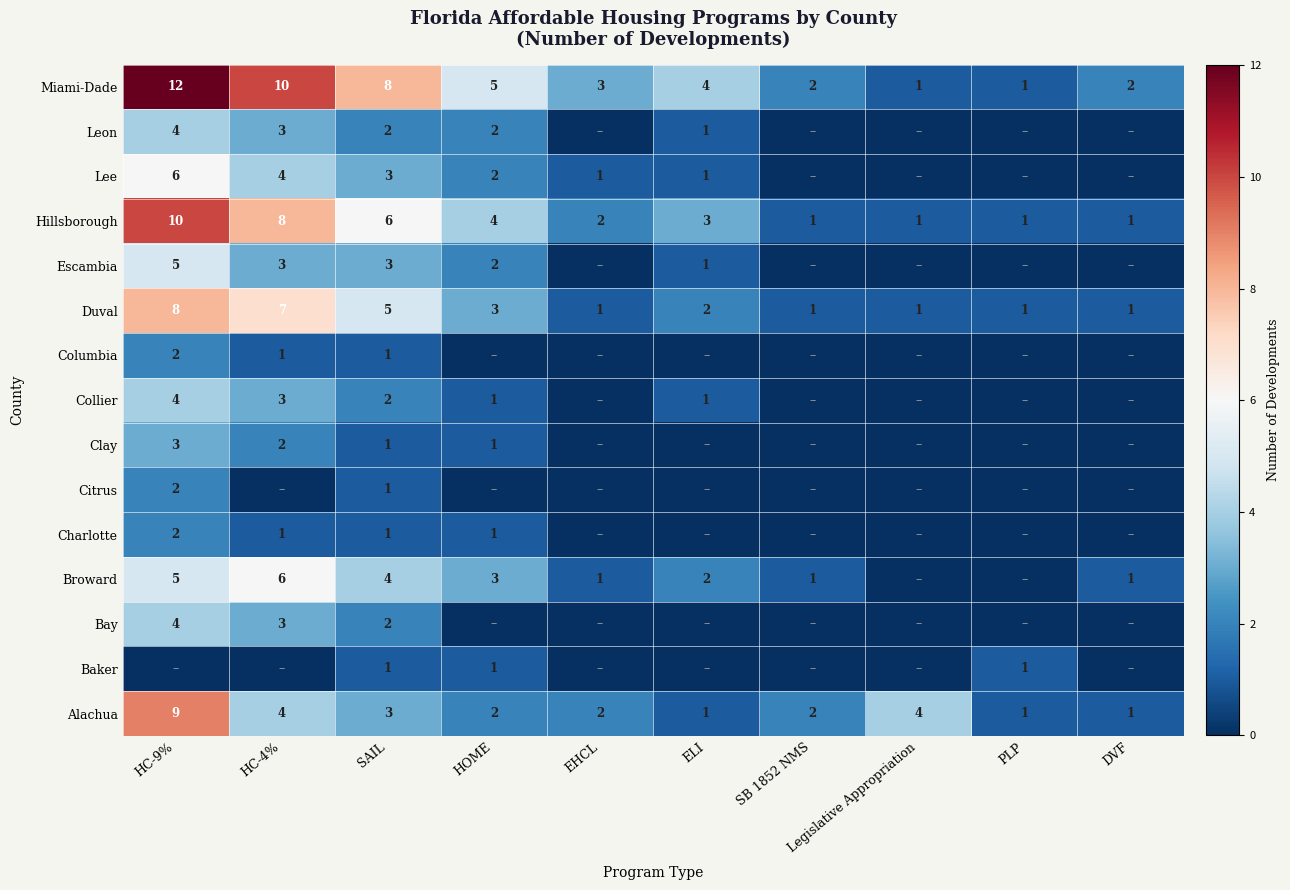

What is the difference between the Alachua values at HC-4% and HOME?

2